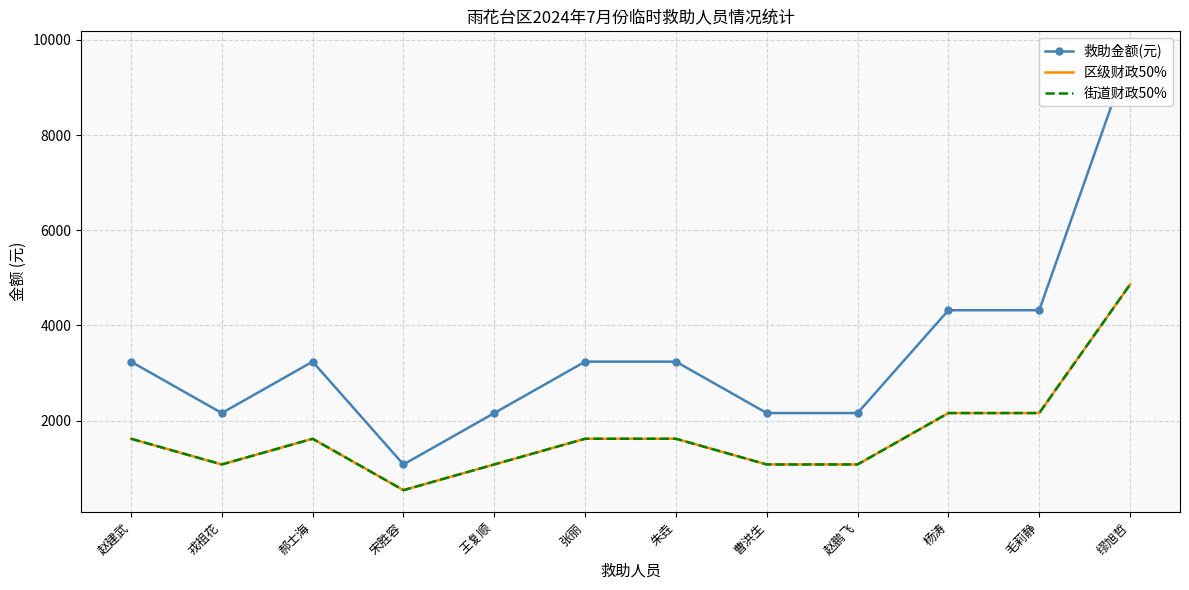

What is the sum of the 救助金额(元) values at 杨涛 and 毛莉静?

8640